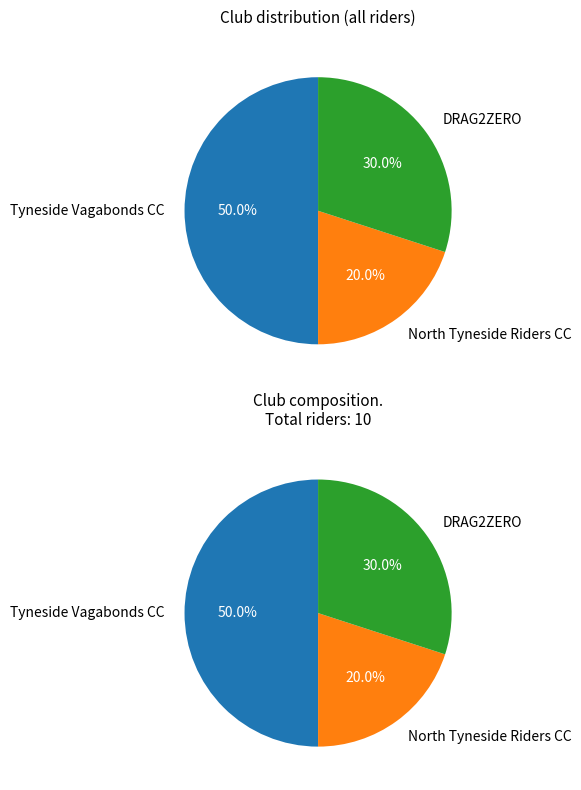

How much of the chart is everything except DRAG2ZERO?

70.0%